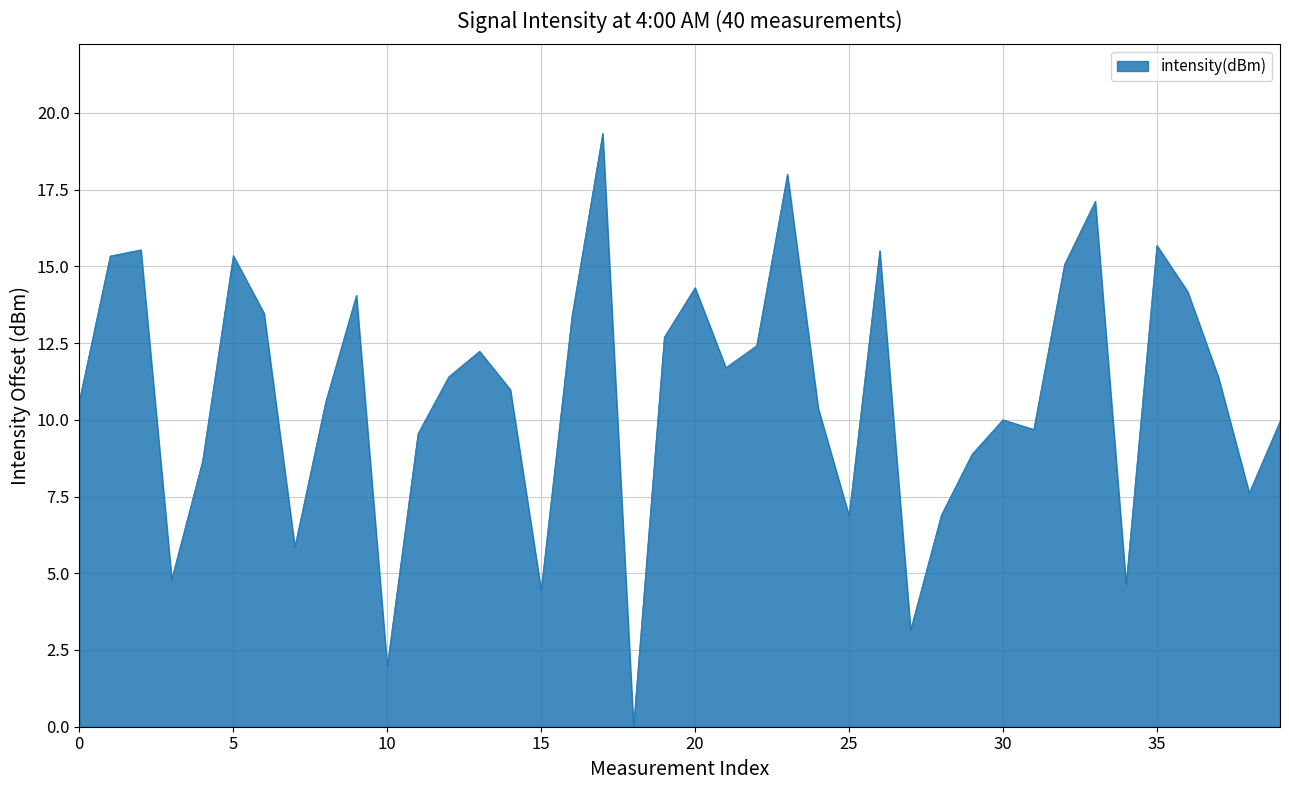

What is the value of the 38th point from the left?

11.4